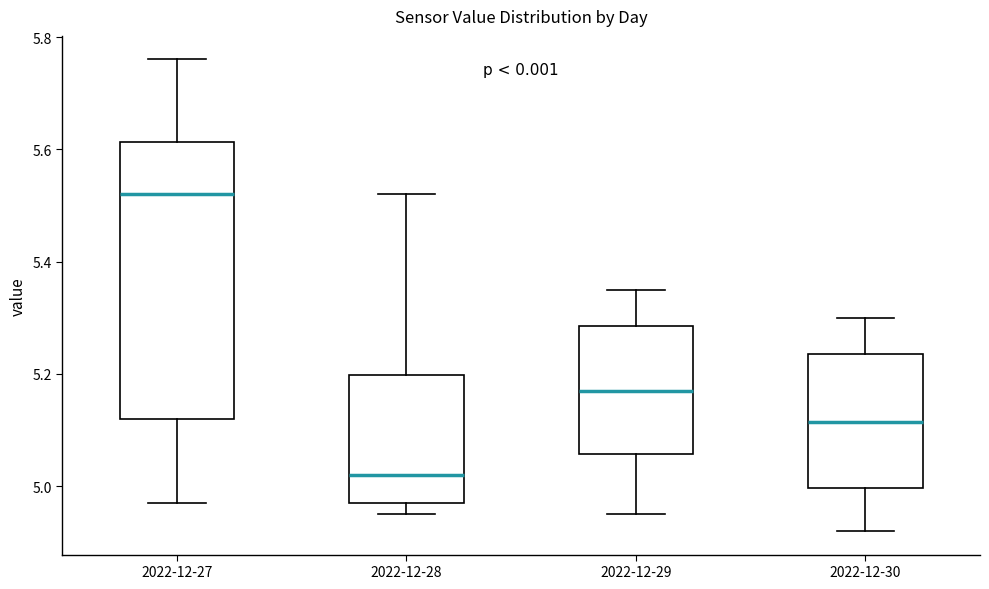

Reading left to right, transcribe this box plot: for each box, give where its median line is, the range the box spans, and where its two whiskers end, as read against the y-axis. The values are not printed on the chart, so give them approximately, as read against the axis.

2022-12-27: median 5.52, box 5.12 to 5.62, whiskers 4.98 to 5.76
2022-12-28: median 5.02, box 4.98 to 5.20, whiskers 4.96 to 5.52
2022-12-29: median 5.18, box 5.06 to 5.28, whiskers 4.96 to 5.36
2022-12-30: median 5.12, box 5.00 to 5.24, whiskers 4.92 to 5.30